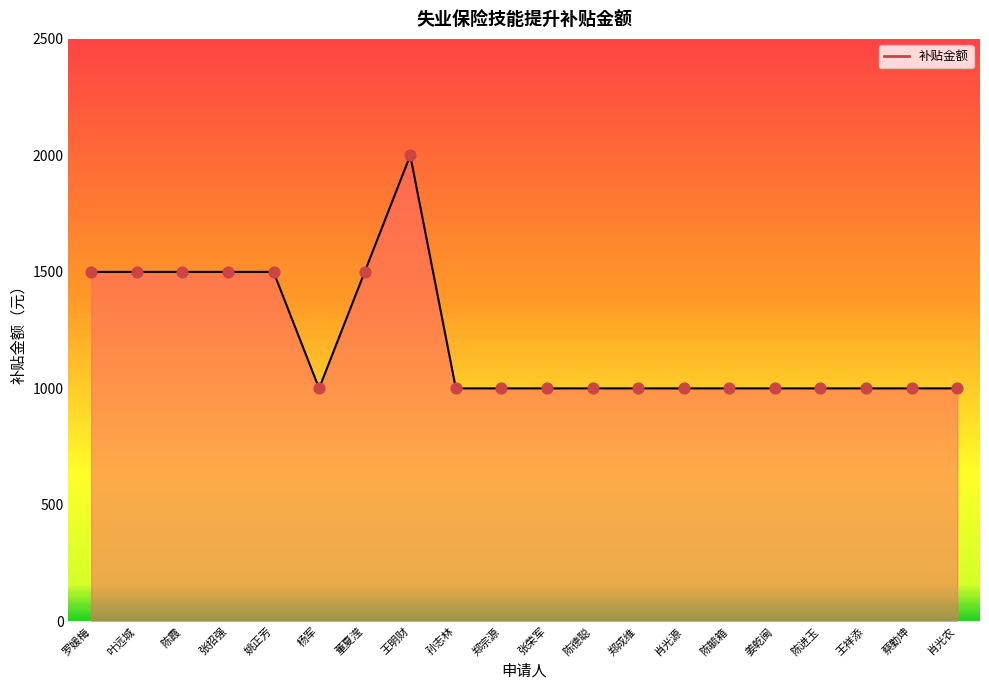

Approximately how many times larger is the value at 张荣军 compared to 陈毓箱?

1.0